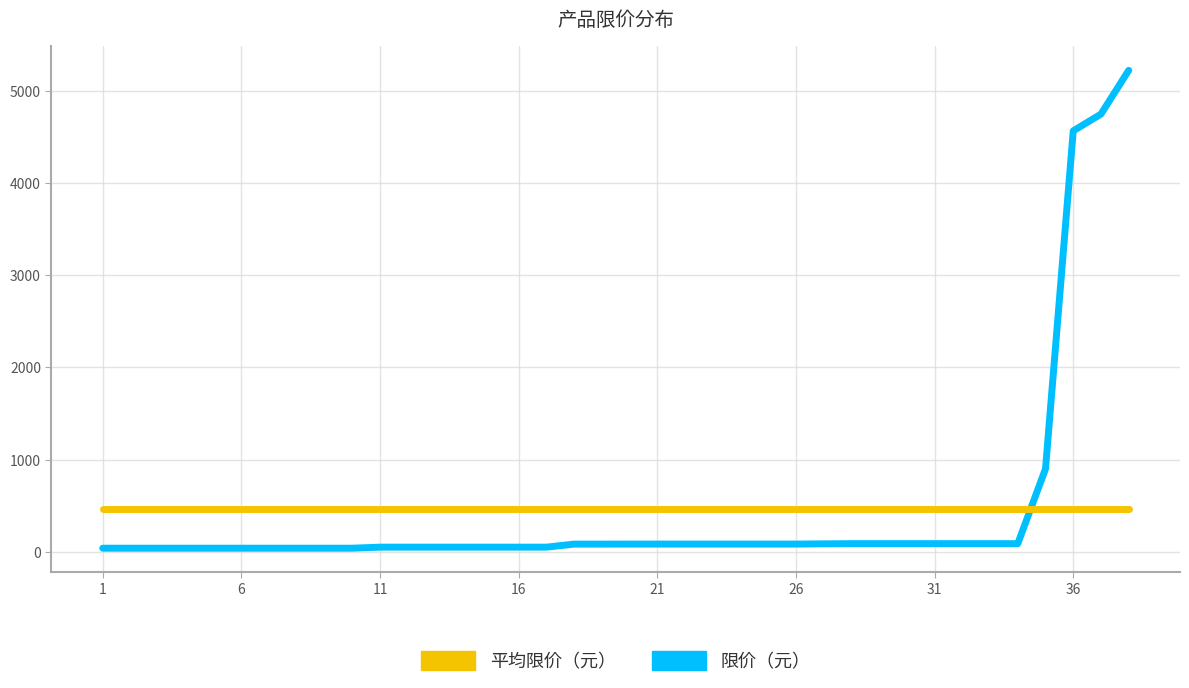

What is the maximum value for 平均限价（元）?

463.9